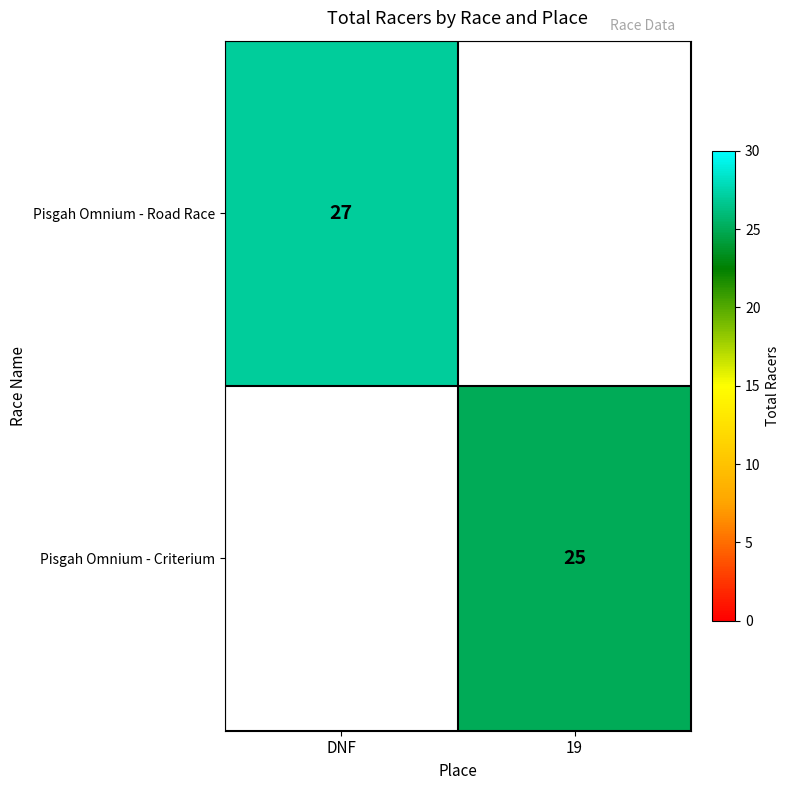

True or false: Pisgah Omnium - Road Race has a value of 44 at DNF.

False